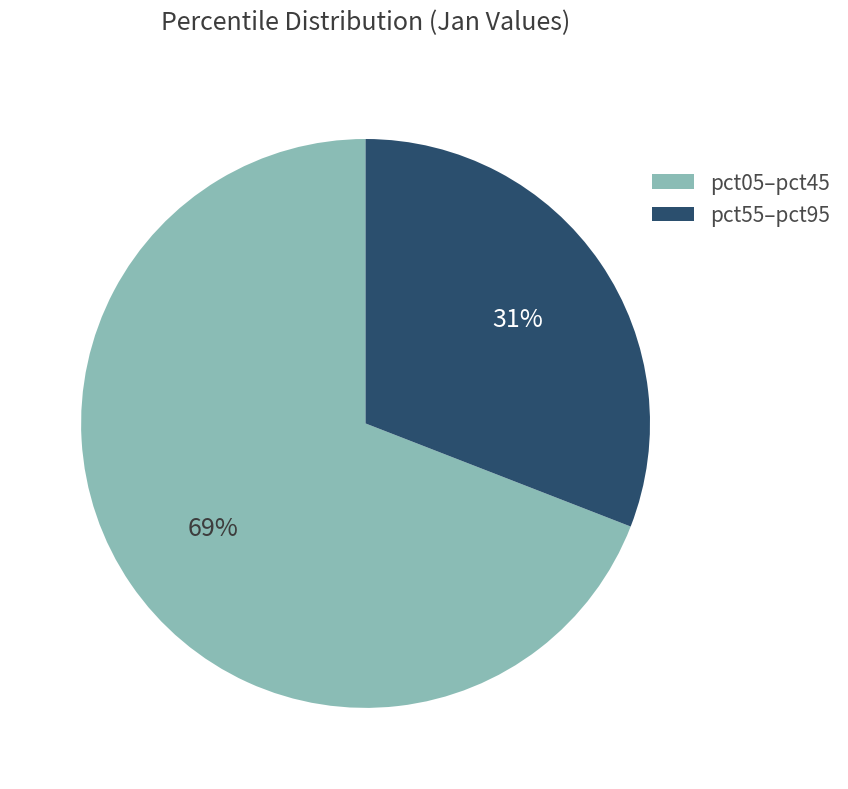

Is there a majority slice in this chart?

Yes